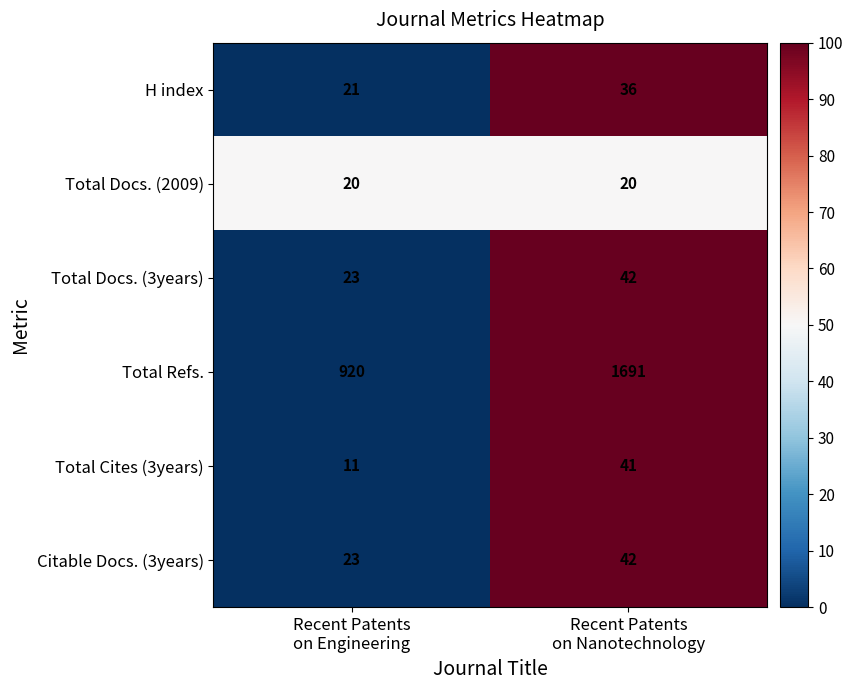

Which series changed the most between Recent Patents
on Engineering and Recent Patents
on Nanotechnology?

Total Refs.